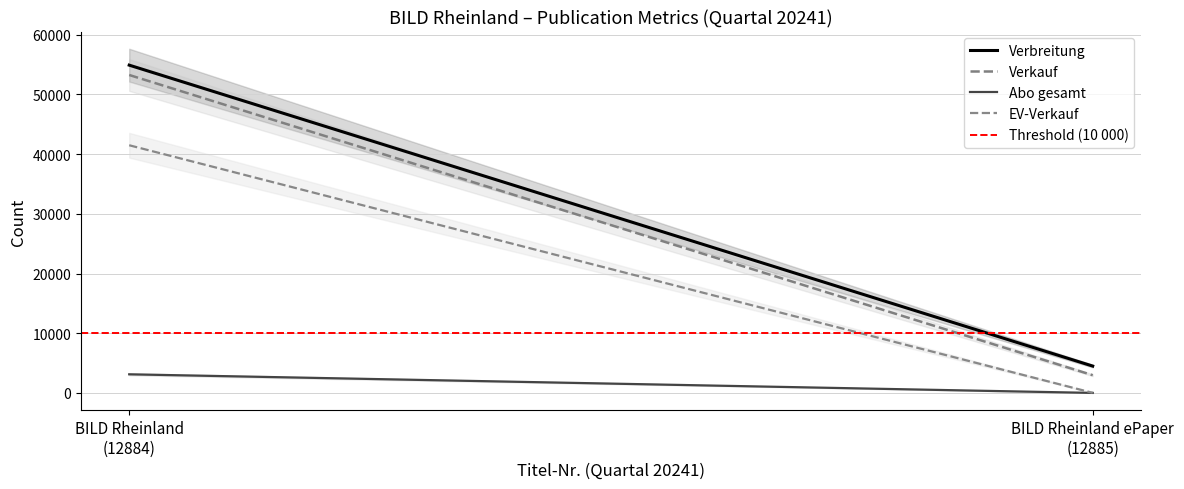

What position from the left is BILD Rheinland ePaper
(12885)?

2